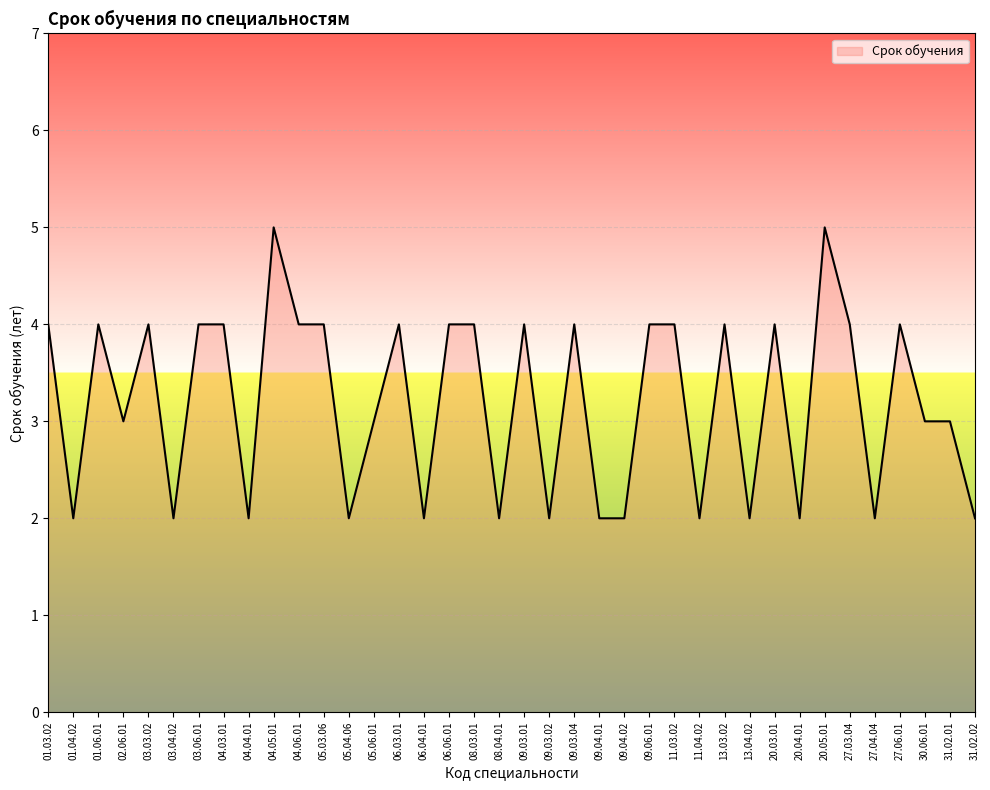

Approximately how many times larger is the value at 31.02.01 compared to 04.04.01?

1.5